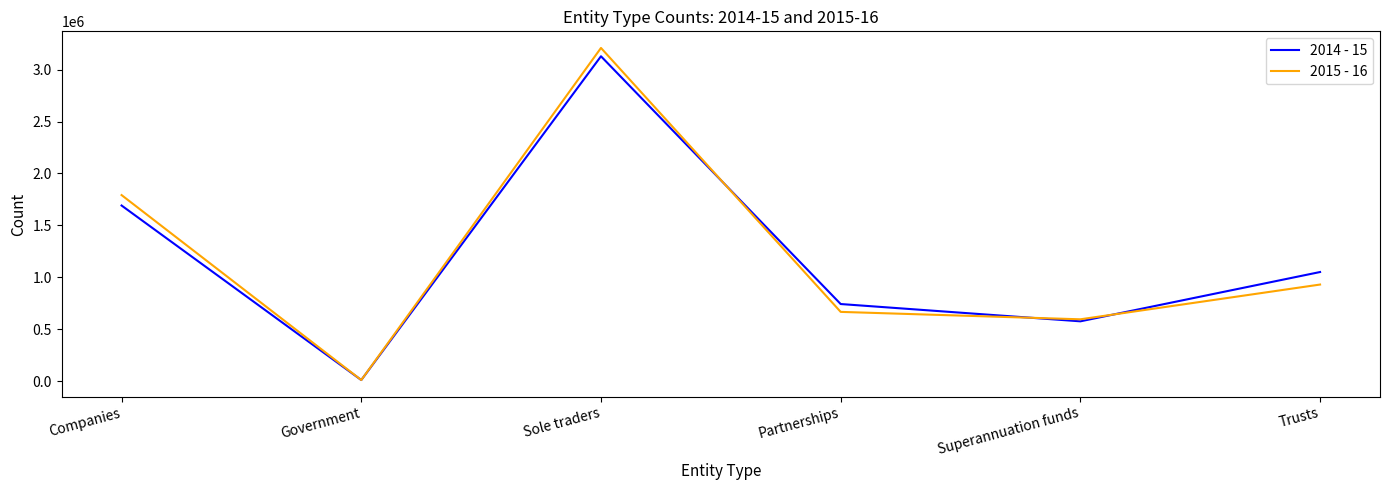

True or false: 2015 - 16 and 2014 - 15 cross at least once.

True